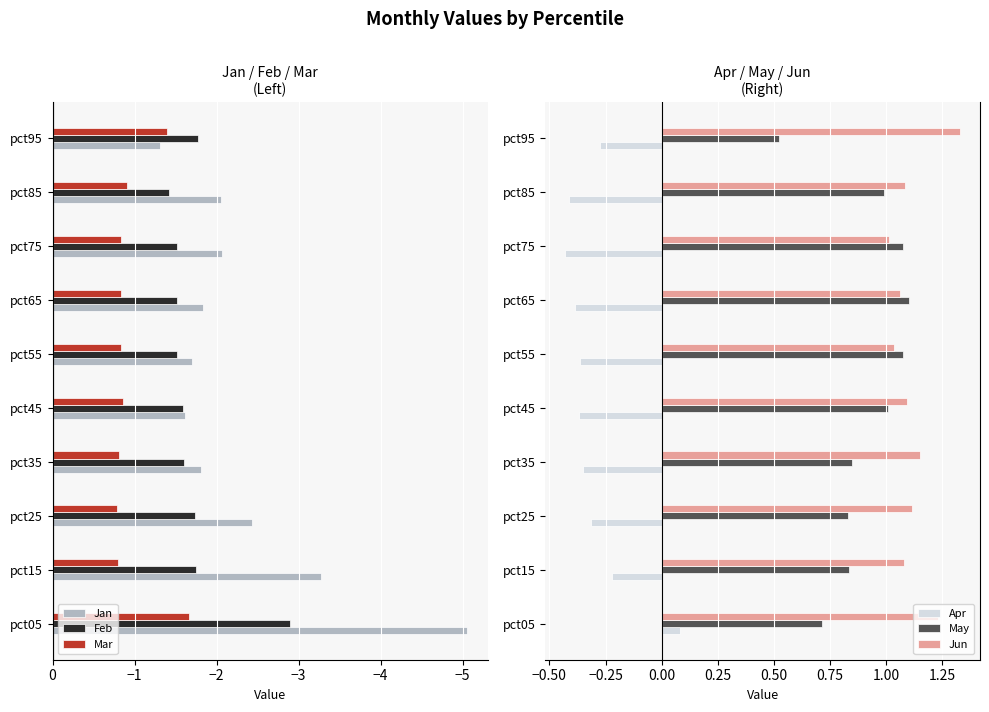

Is it true that Feb equals -1.5 at pct65?

True